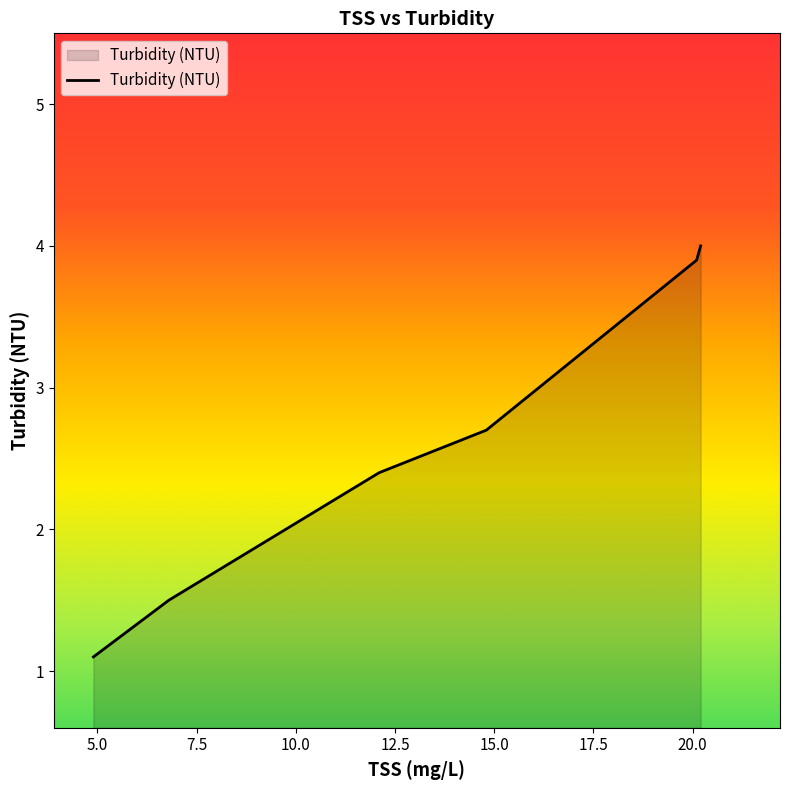

What is the maximum value shown in the chart?

4.0